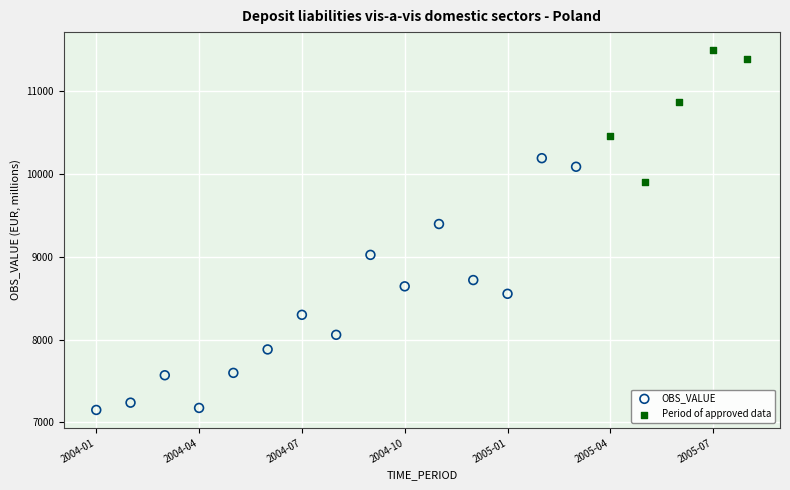

Which series reaches the maximum Y coordinate?

Period of approved data